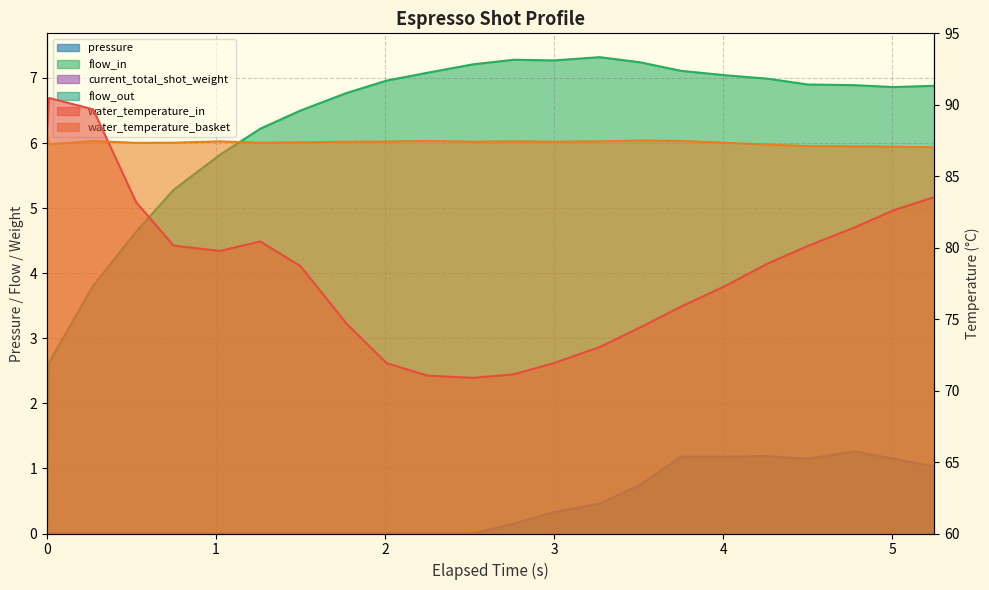

Which series has the largest total across all categories?

water_temperature_basket